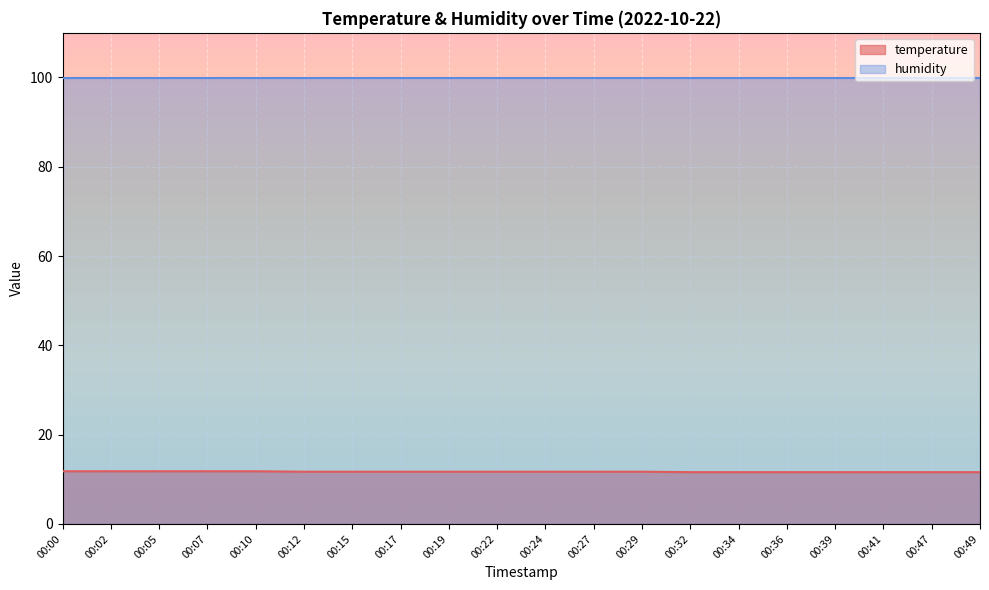

Rank the categories by value from highest to lowest.

00:00, 00:02, 00:05, 00:07, 00:10, 00:12, 00:15, 00:17, 00:19, 00:22, 00:24, 00:27, 00:29, 00:32, 00:34, 00:36, 00:39, 00:41, 00:47, 00:49